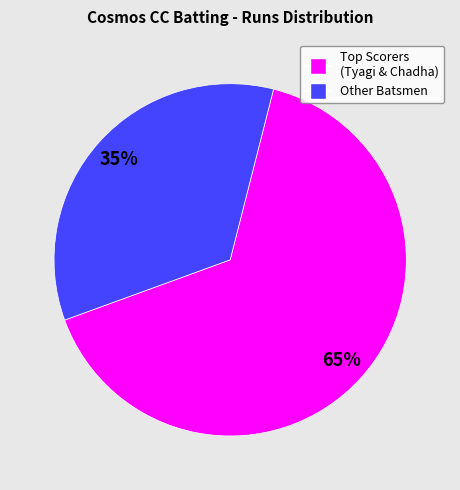

Is there any slice that represents more than half of the pie?

Yes